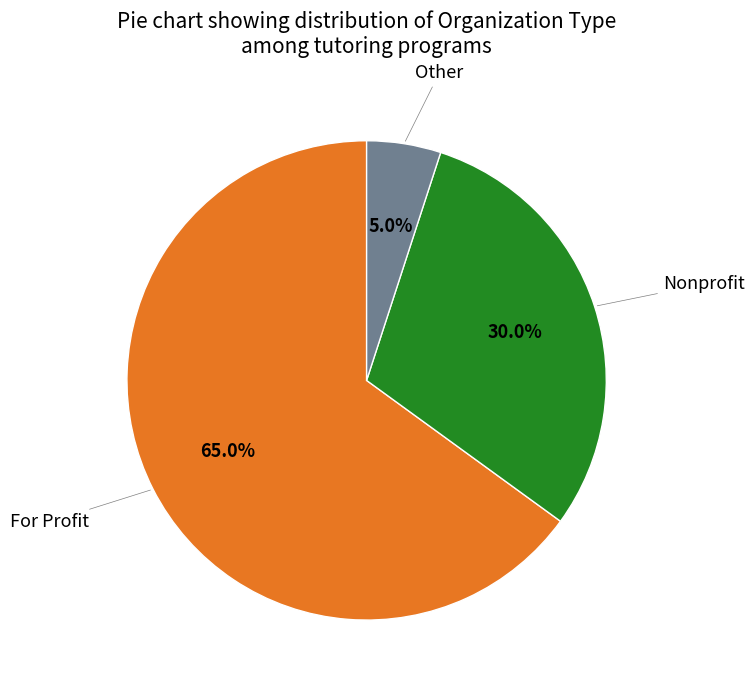

Is there a majority slice in this chart?

Yes